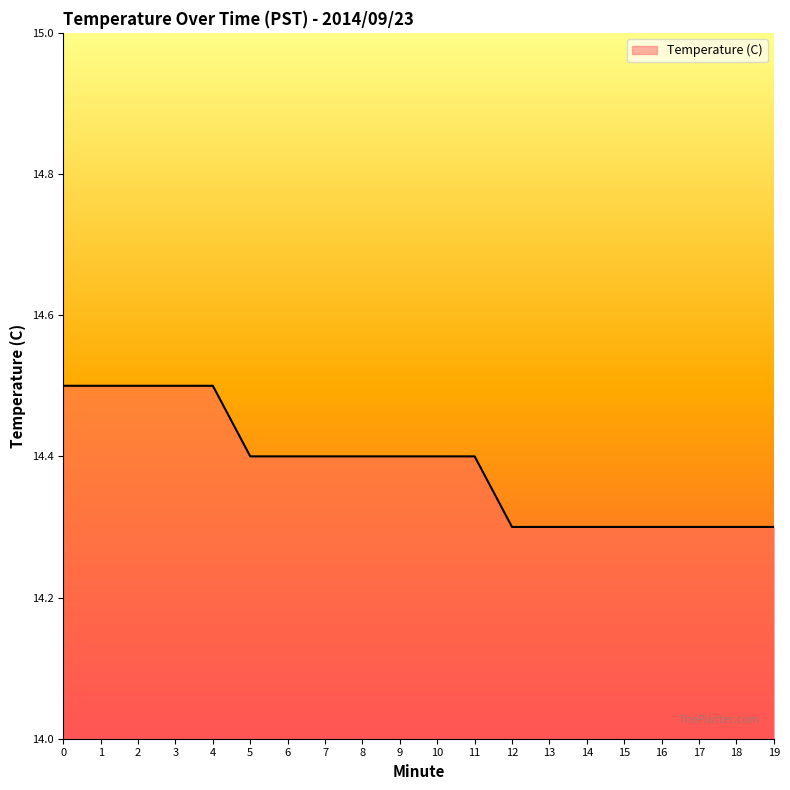

Count the number of categories in the chart.

20